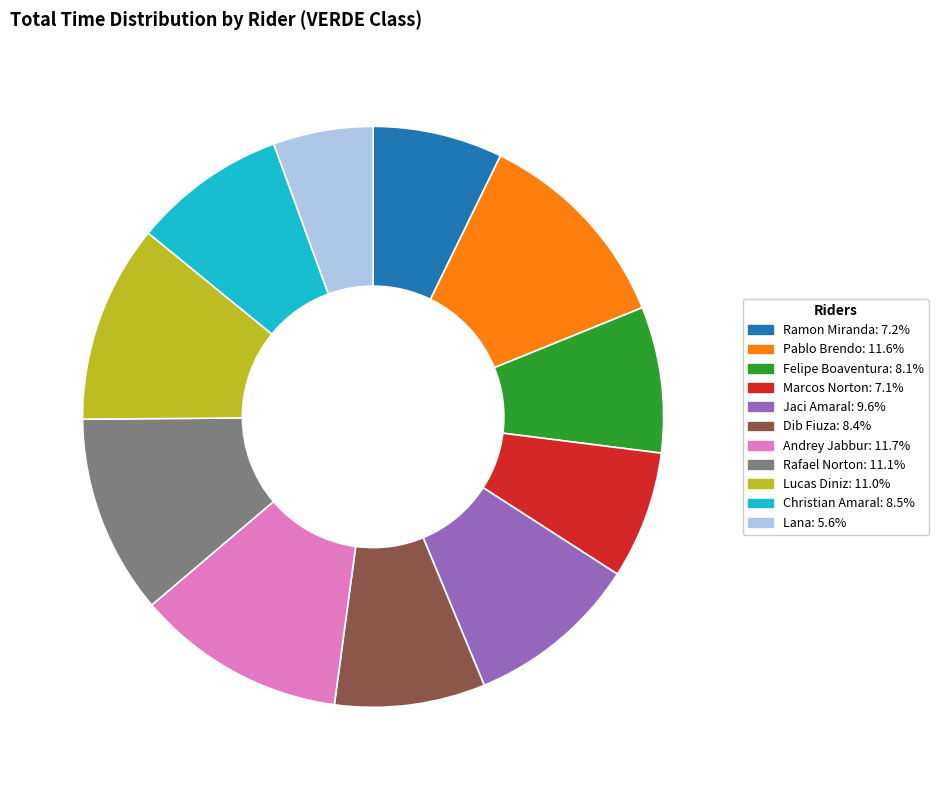

Is the sum of Lana and Felipe Boaventura greater than half?

No